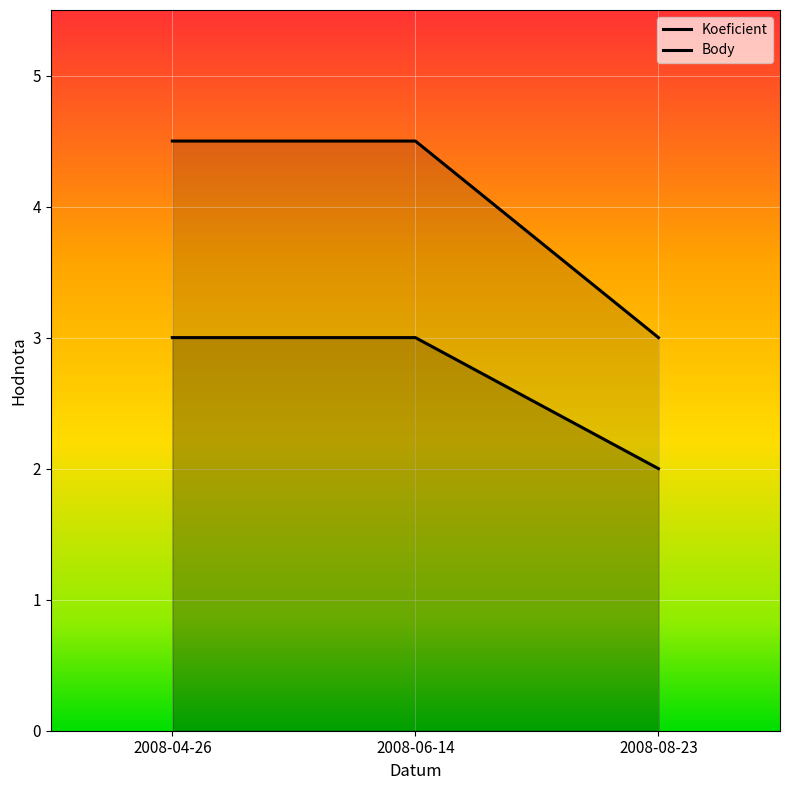

True or false: Koeficient has a value of 3.6 at 2008-08-23.

False